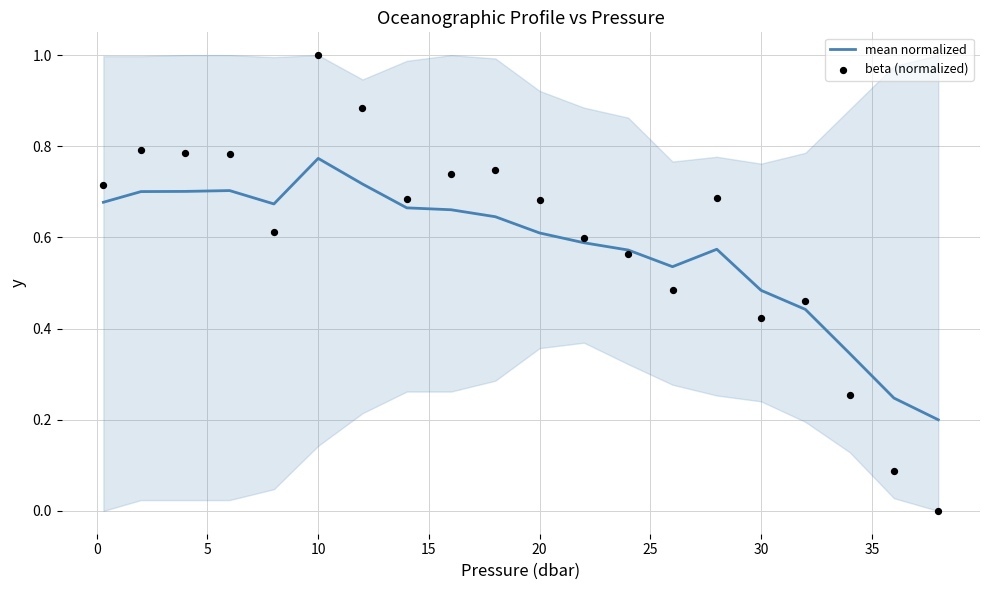

At how many categories does at least one series exceed 0?

20